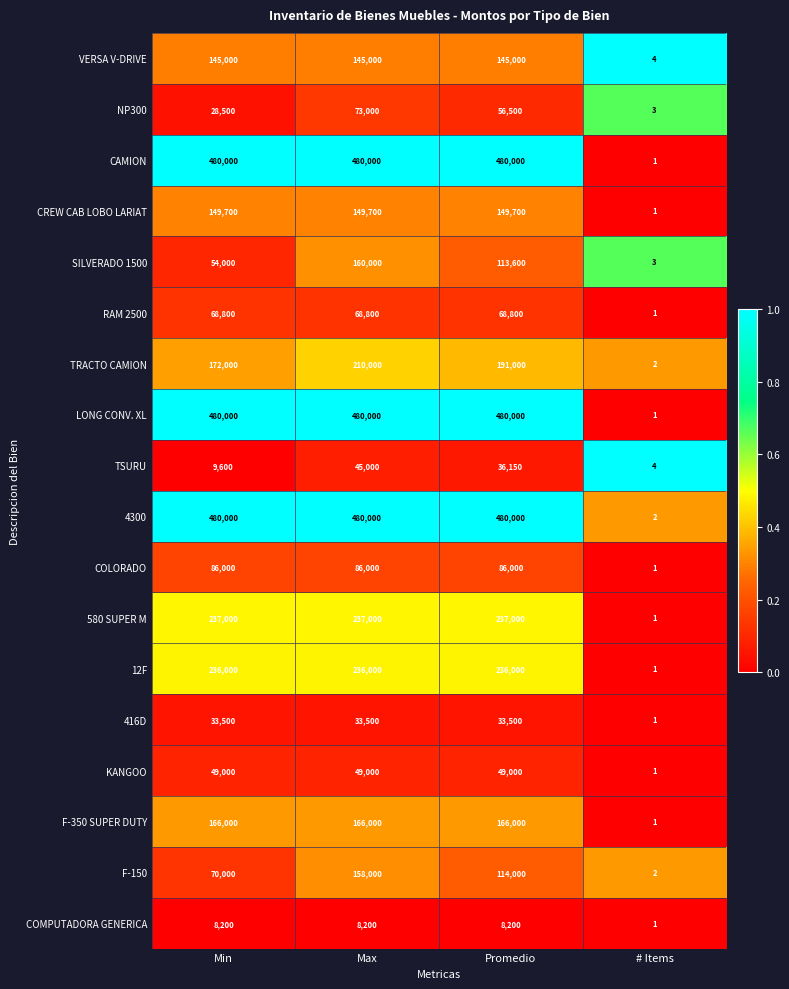

Read the RAM 2500 value at Promedio, to the nearest 10.

68800